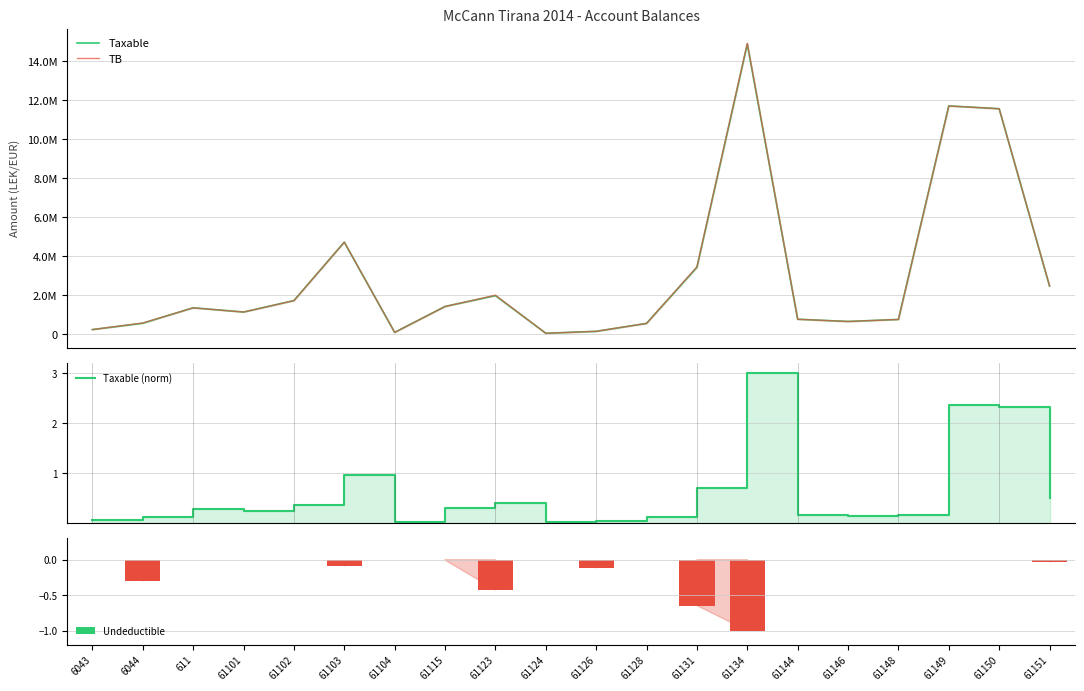

Is the value of Taxable (norm) at 61123 greater than the value of Undeductible at 61150?

Yes